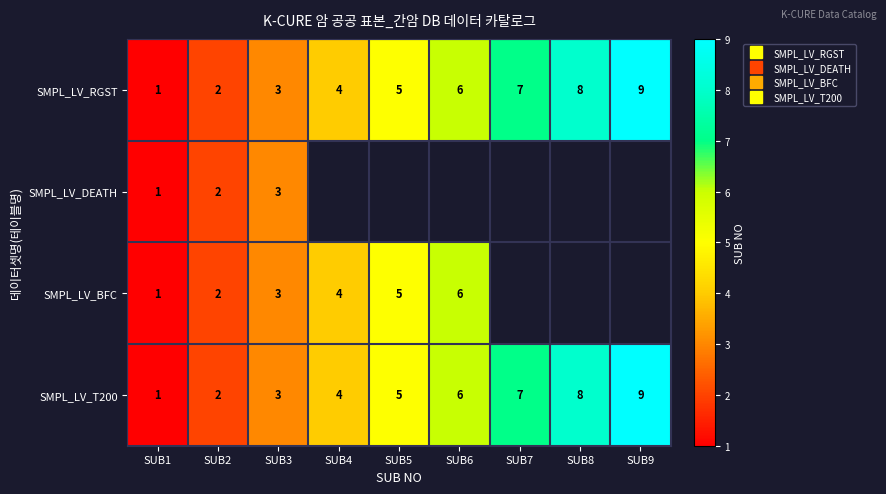

The SMPL_LV_DEATH series shows 1.0 at SUB1. True or false?

True